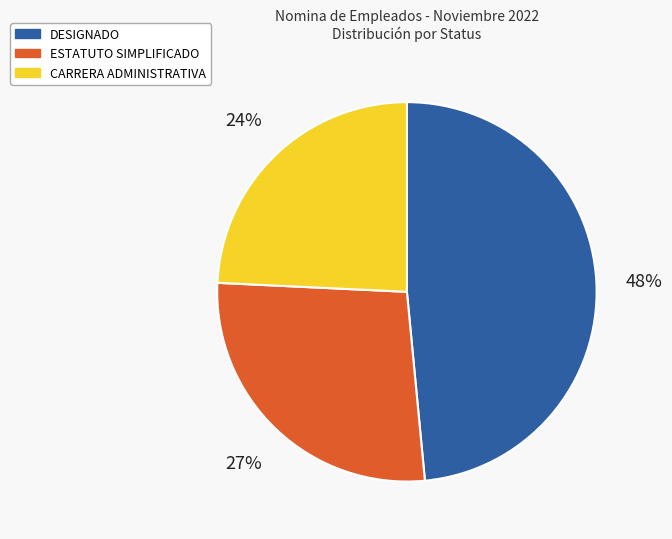

Do CARRERA ADMINISTRATIVA and ESTATUTO SIMPLIFICADO together represent more than half of the pie?

Yes